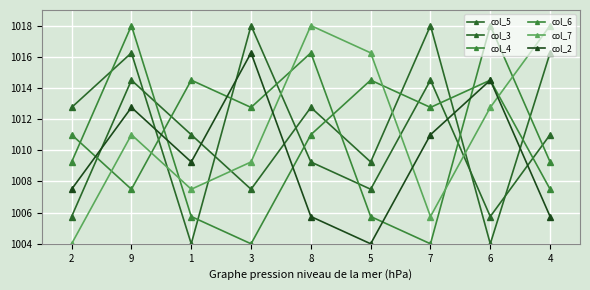

List the labels in order of col_7 value, smallest first.

2, 7, 1, 3, 9, 6, 5, 8, 4